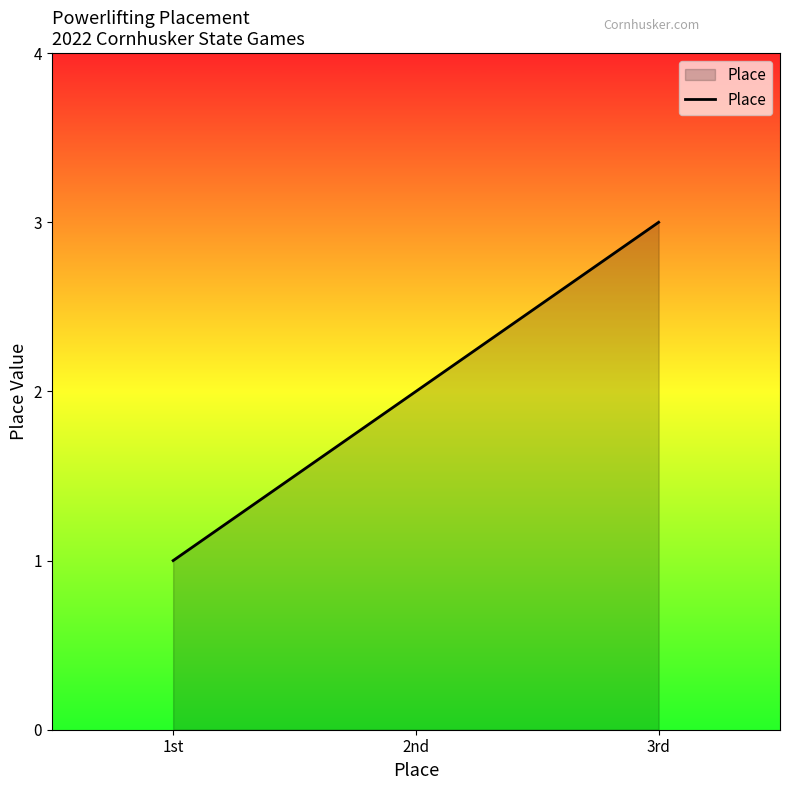

List the labels in order of value, smallest first.

1st, 2nd, 3rd